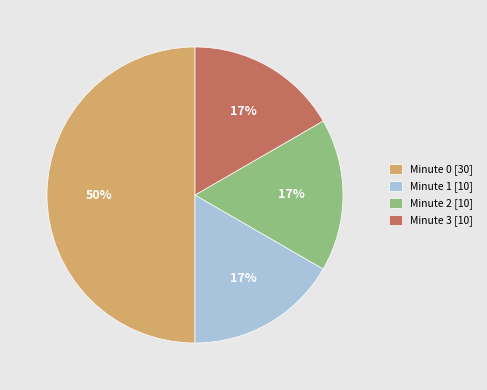

Which slice is the largest?

Minute 0 [30]